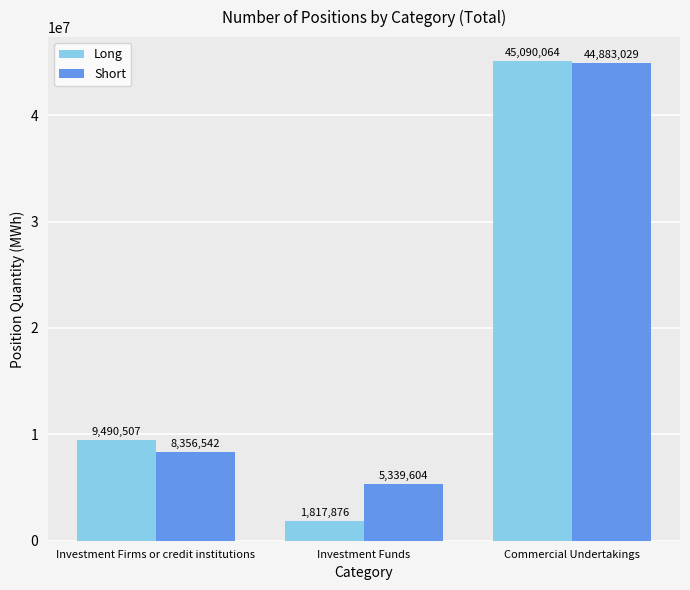

Which series has the largest total across all categories?

Short